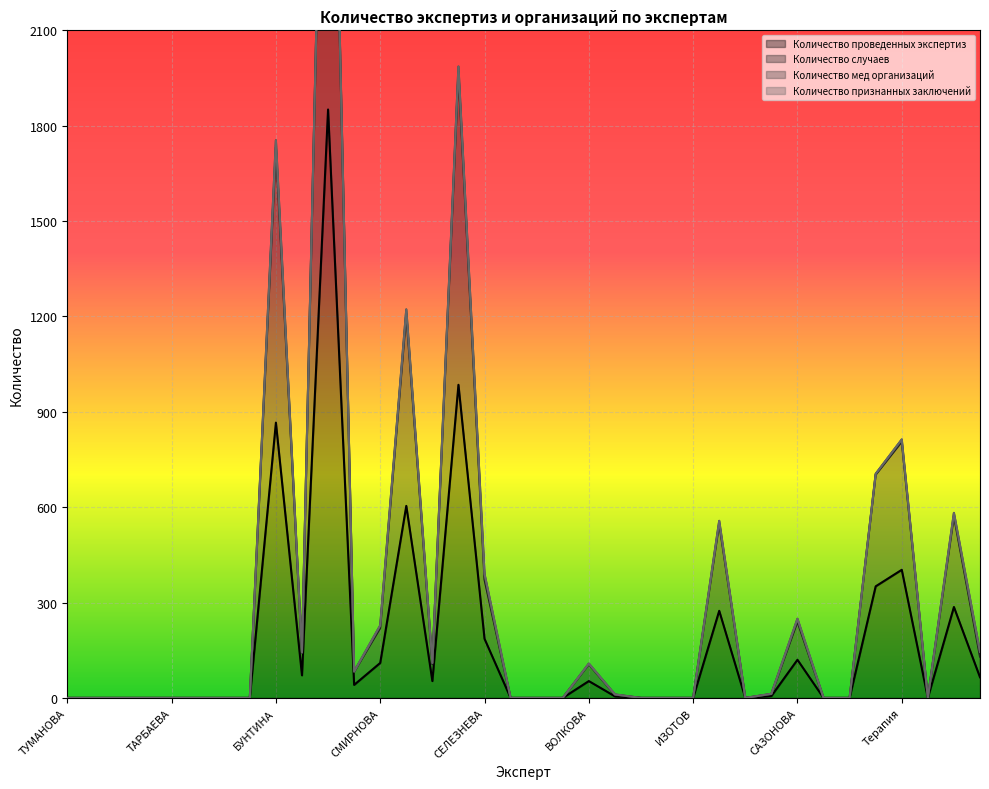

Which series has the largest total across all categories?

Количество случаев